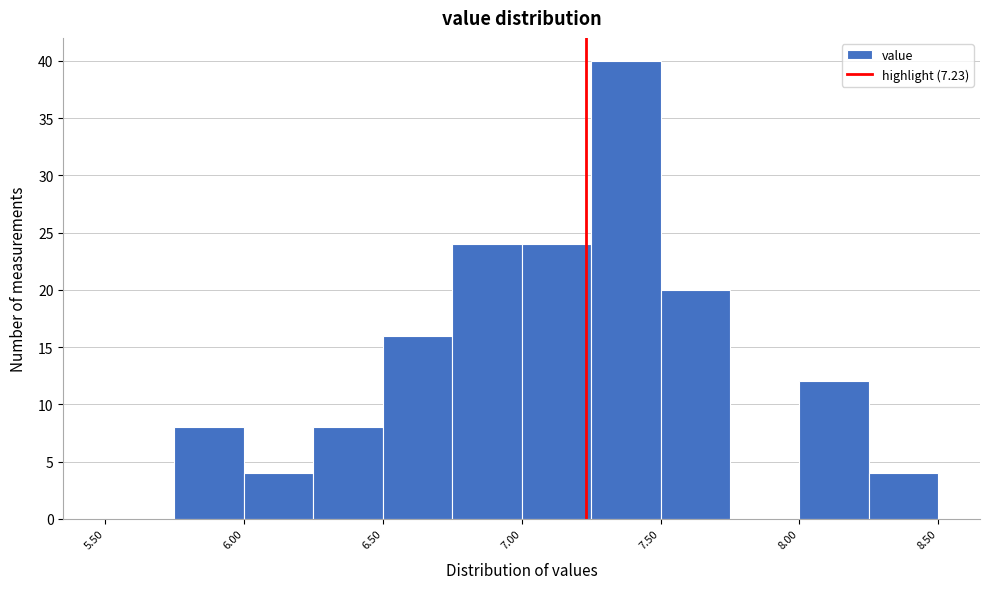

What is the height of the bar covering 8.25 to 8.50 on the x-axis? The values are not printed on the chart, so give them approximately, as read against the axis.

4